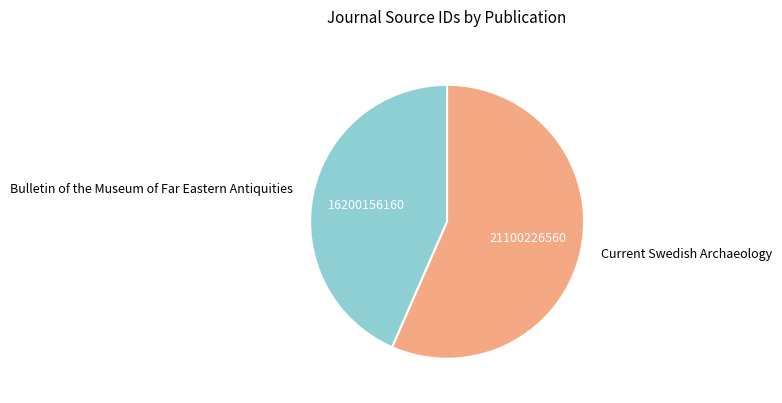

Count the number of slices in the pie.

2